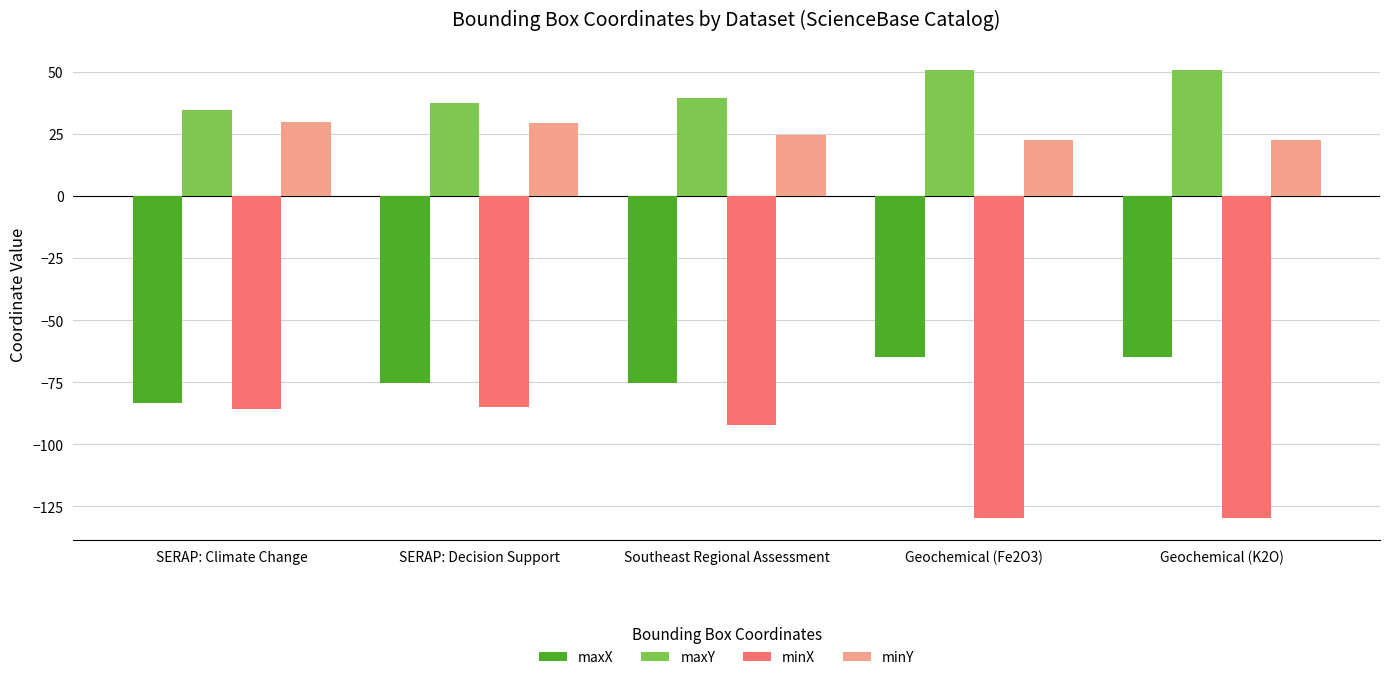

How many series are shown in this chart?

4